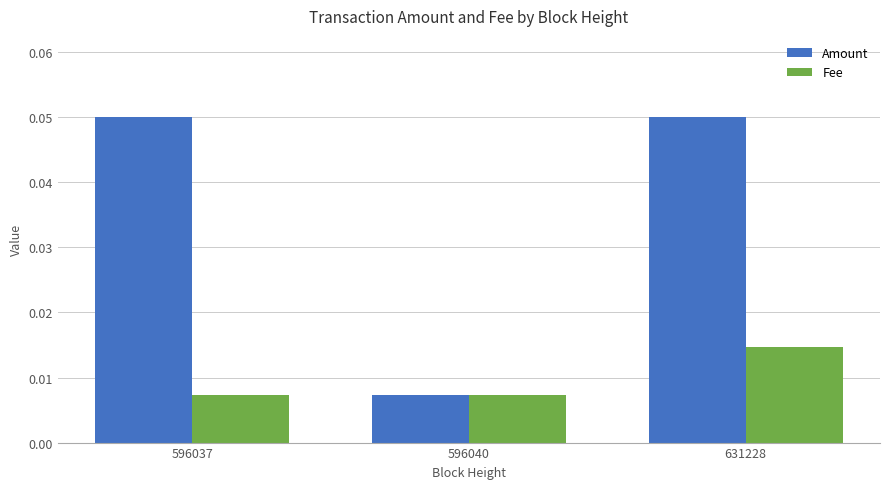

At which label does Amount reach its minimum?

596040